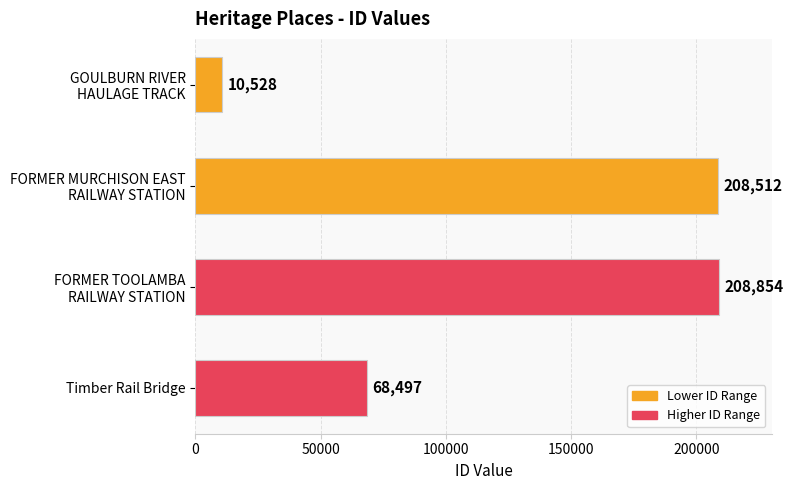

What is the difference between the second highest and second lowest values?

140015